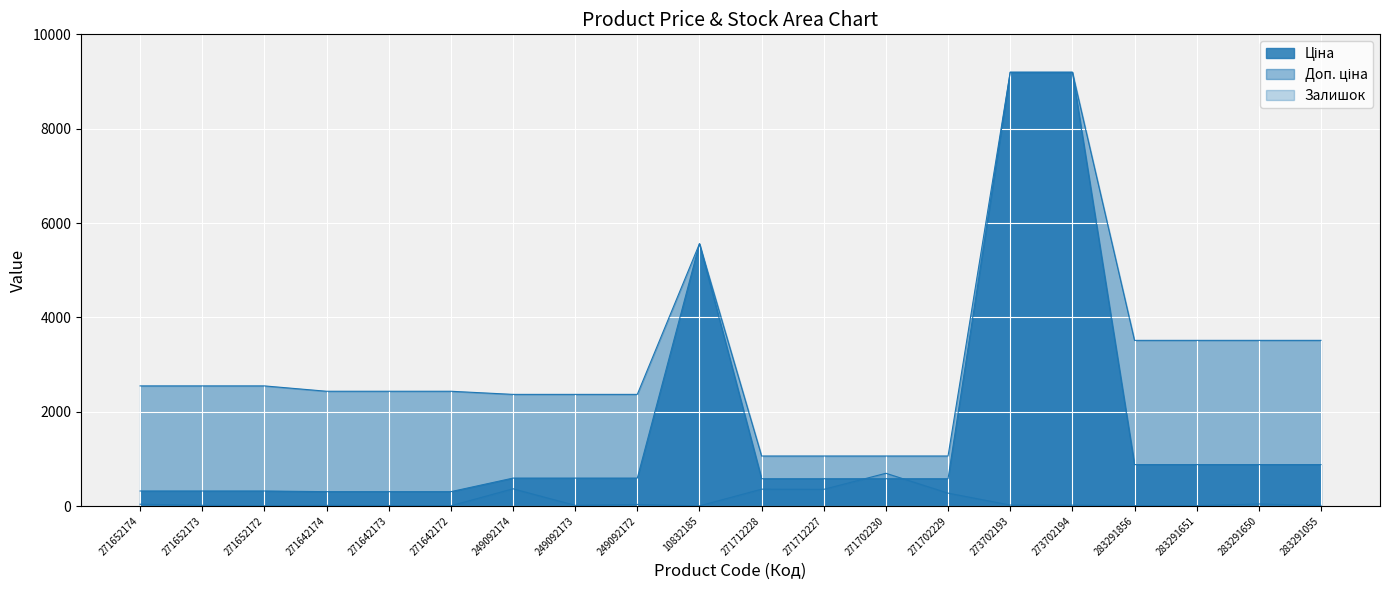

True or false: Залишок and Доп. ціна intersect in this chart.

False